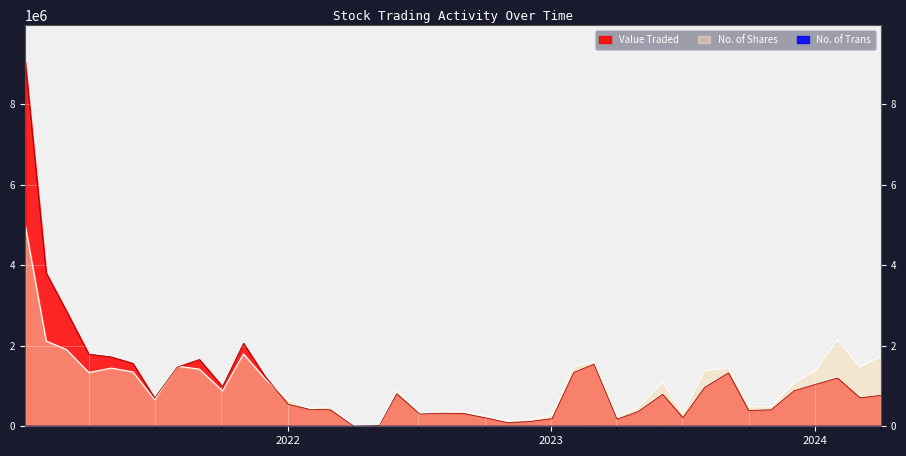

How many interior local peaks does the No. of Trans series have?

11